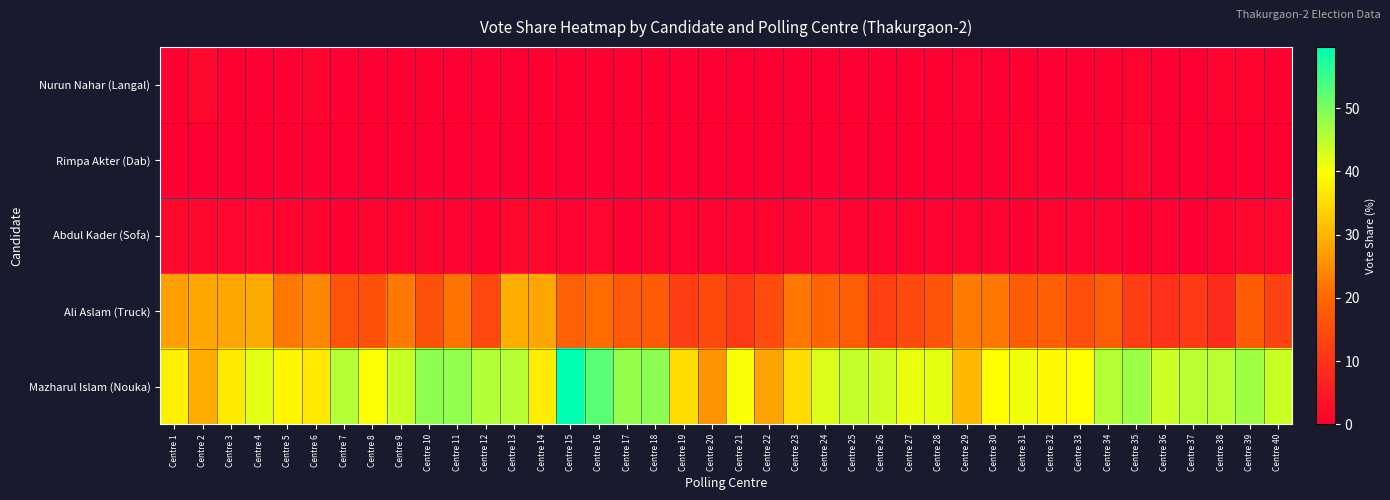

Rank the series at Centre 28 from highest to lowest value.

Mazharul Islam (Nouka), Ali Aslam (Truck), Abdul Kader (Sofa), Nurun Nahar (Langal), Rimpa Akter (Dab)